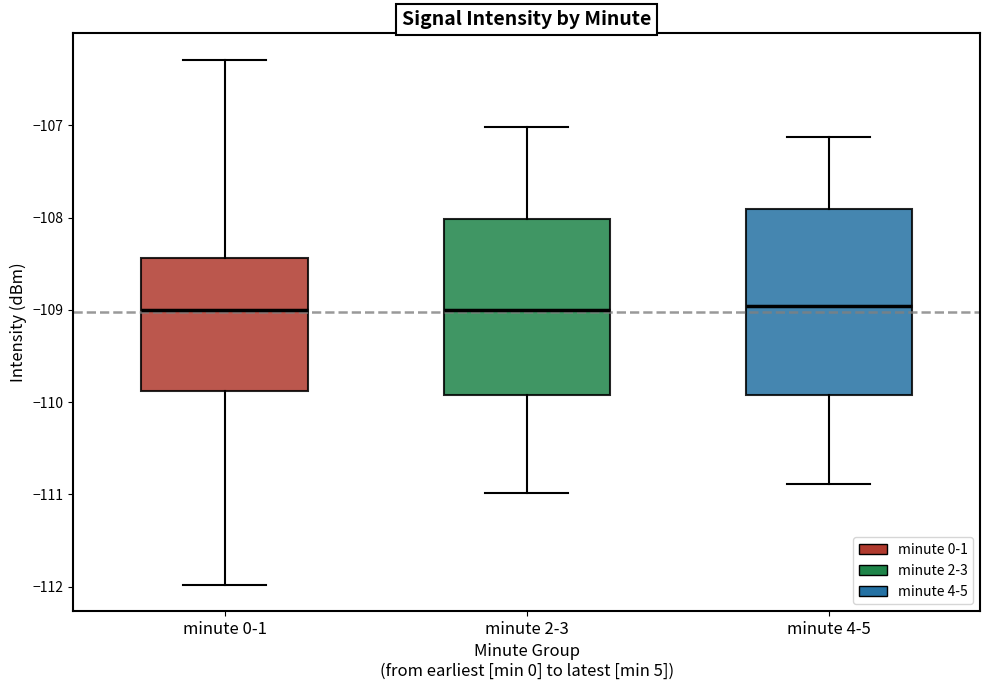

Where does the lower whisker of the box for minute 0-1 end on the y-axis? The values are not printed on the chart, so give them approximately, as read against the axis.

-112.0